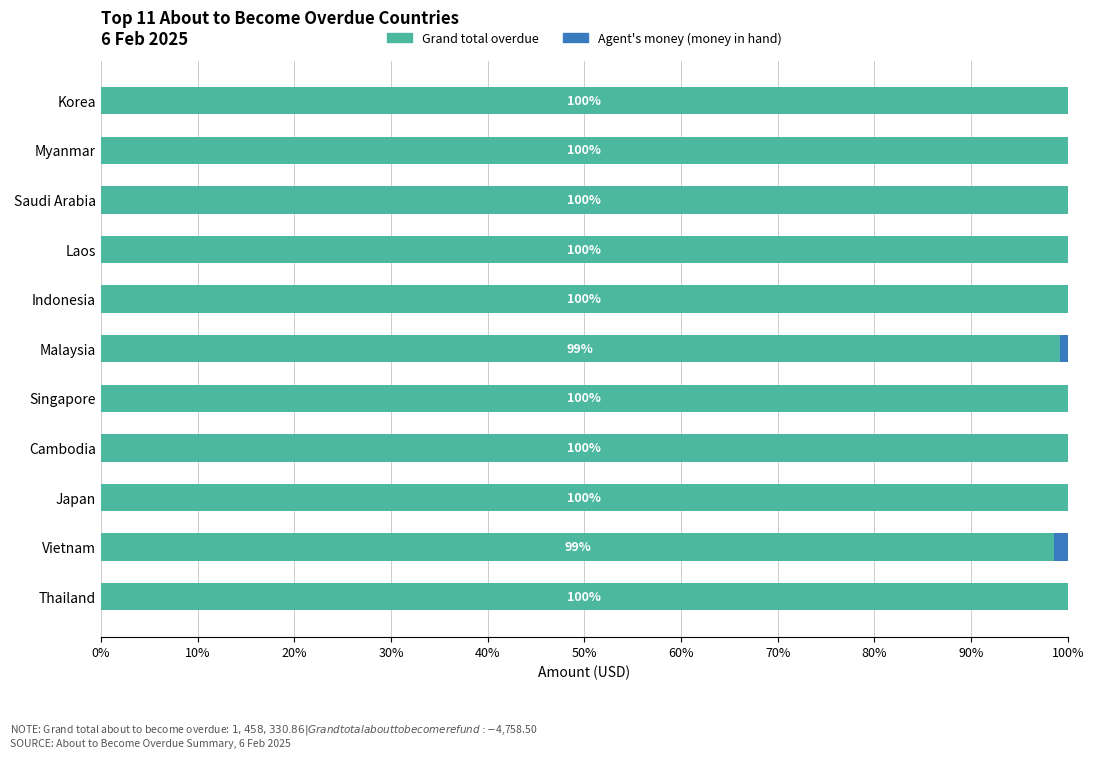

Is it true that Grand total overdue equals 57.5 at Thailand?

False